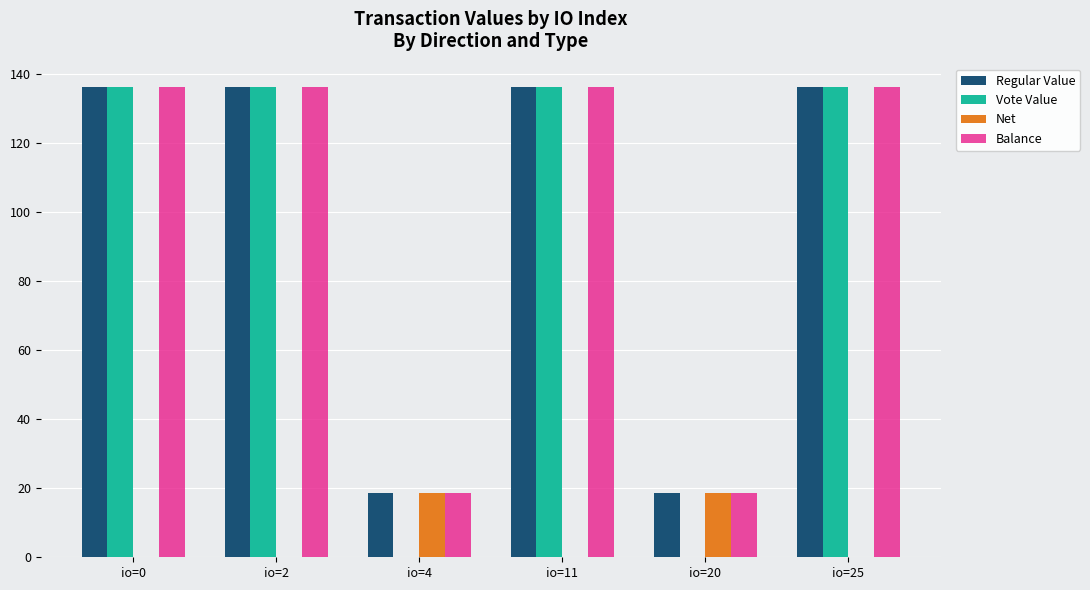

Between io=0 and io=4, which series saw the biggest shift?

Vote Value